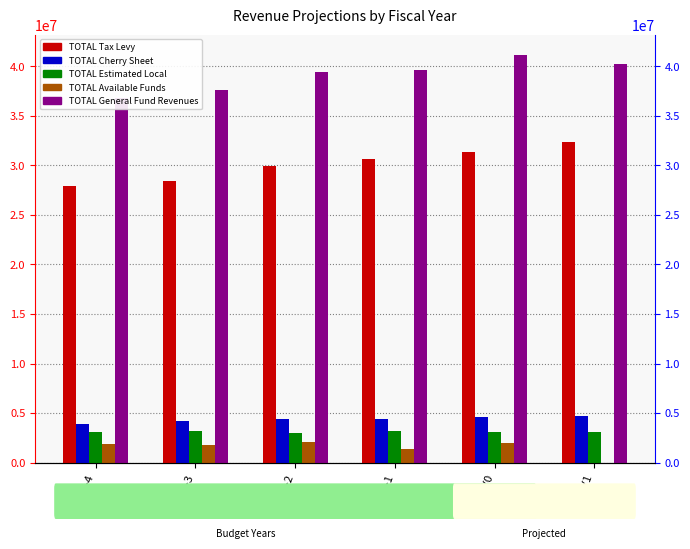

Which series has the widest spread of values?

TOTAL Tax Levy